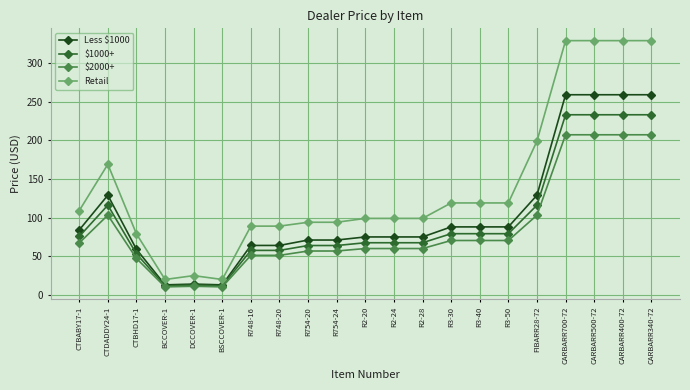

Count the number of categories in the chart.

21